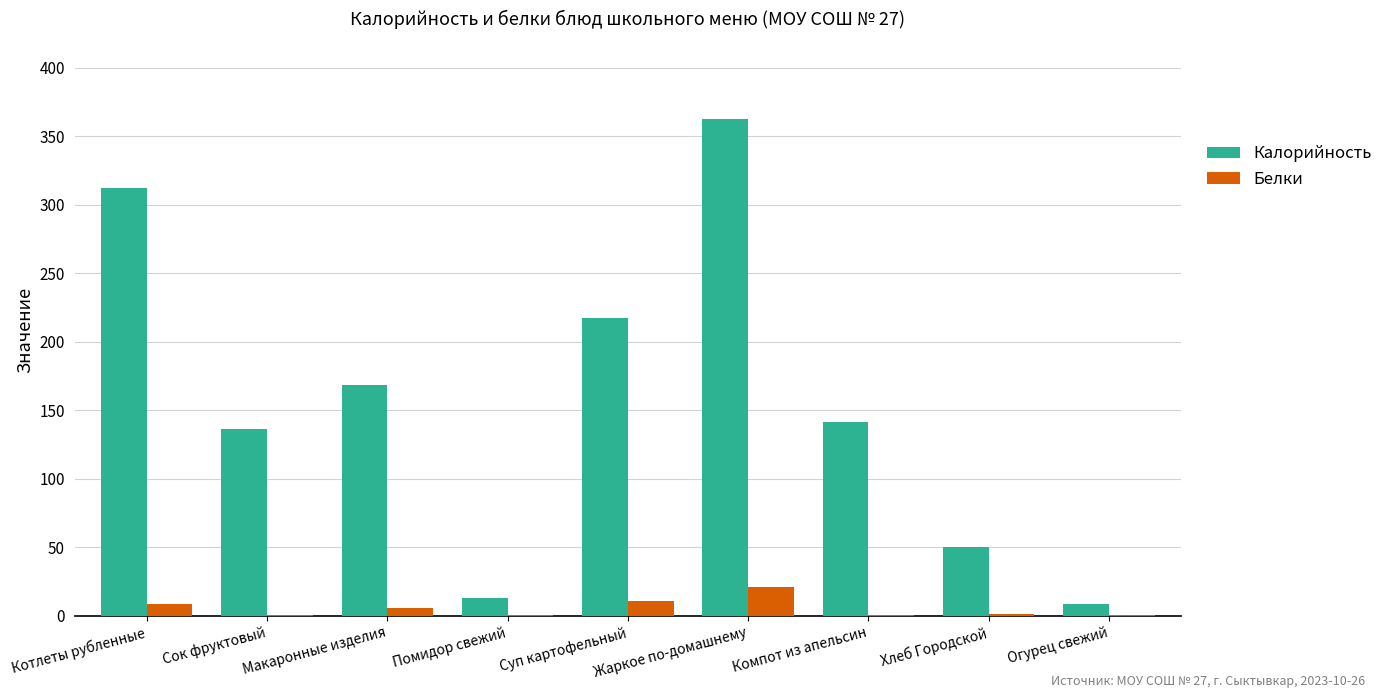

Where is Калорийность nearest to the value 185?

Макаронные изделия